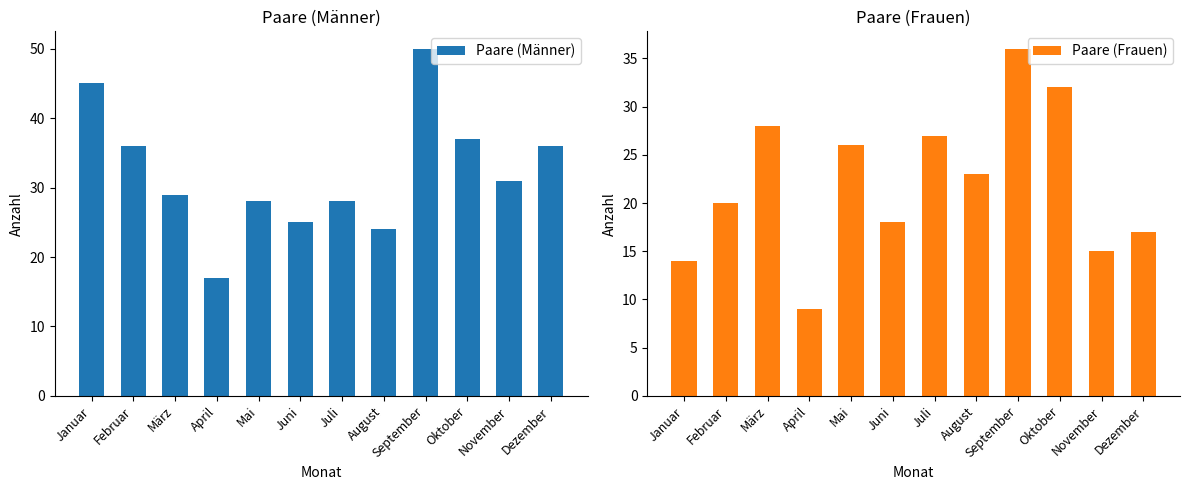

What is the maximum value shown in the chart?

50